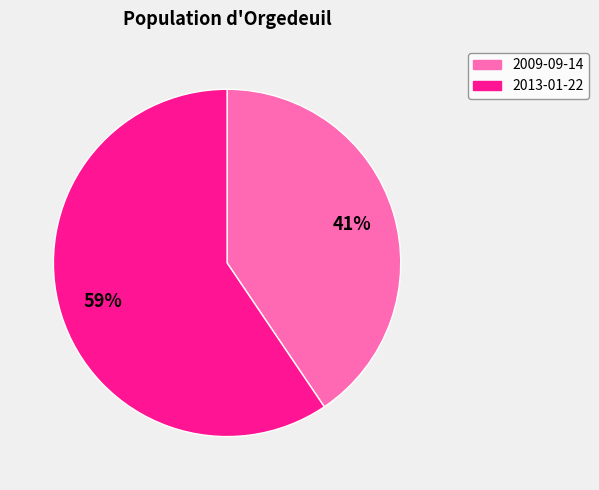

What is the ratio of the value at 2009-09-14 to the value at 2013-01-22?

0.7